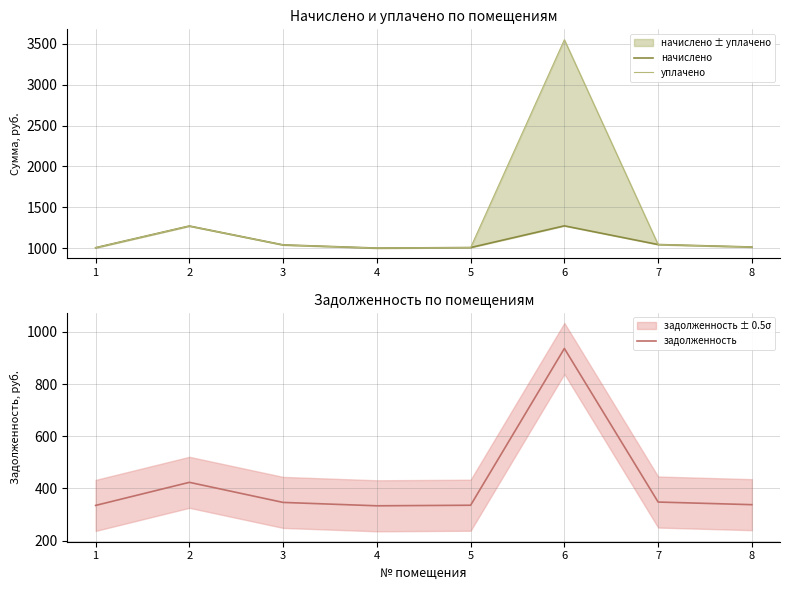

Is this an area chart (filled region under the line)?

No